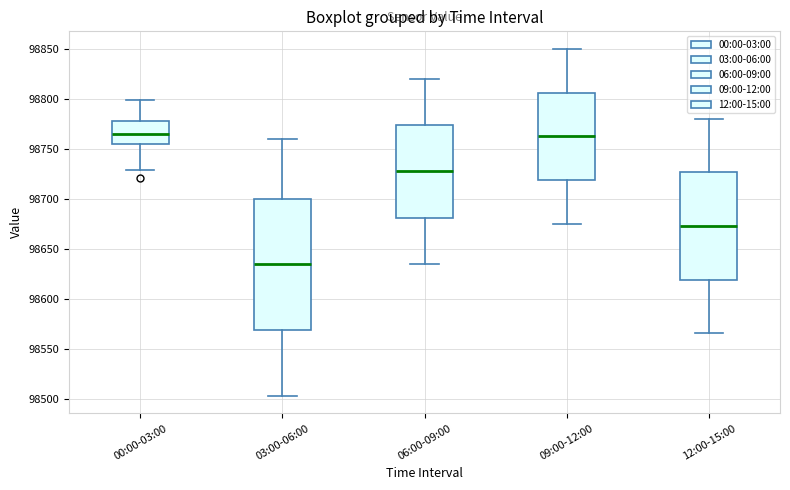

Where is the upper edge of the box for 06:00-09:00 on the y-axis? The values are not printed on the chart, so give them approximately, as read against the axis.

98775